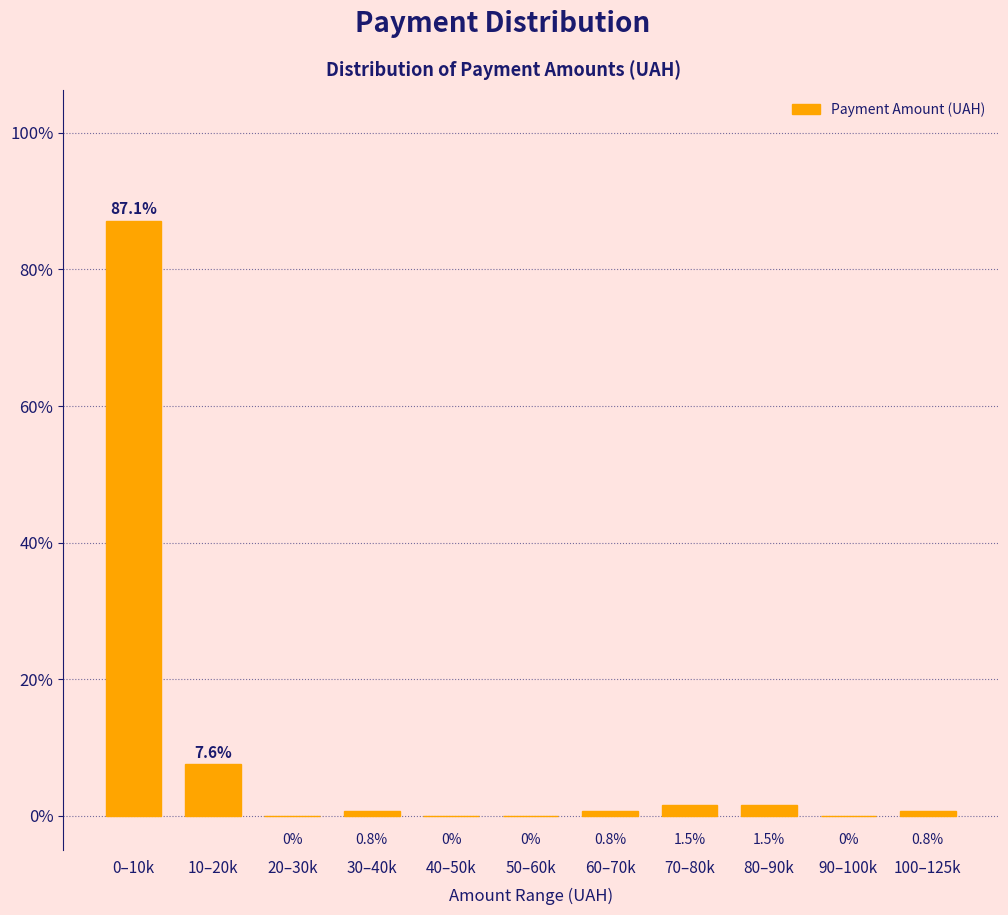

Reading right to left, extract all data points from this chart.

100–125k=0.8	90–100k=0.0	80–90k=1.5	70–80k=1.5	60–70k=0.8	50–60k=0.0	40–50k=0.0	30–40k=0.8	20–30k=0.0	10–20k=7.6	0–10k=87.1